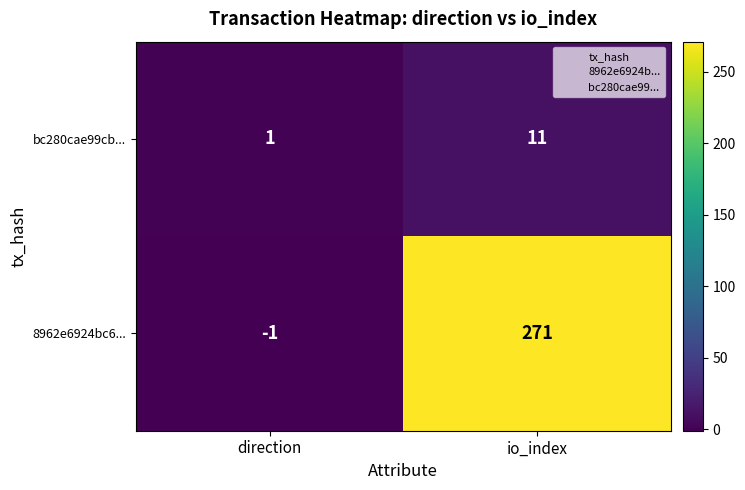

How many negative values does the 8962e6924bc6... series have?

1